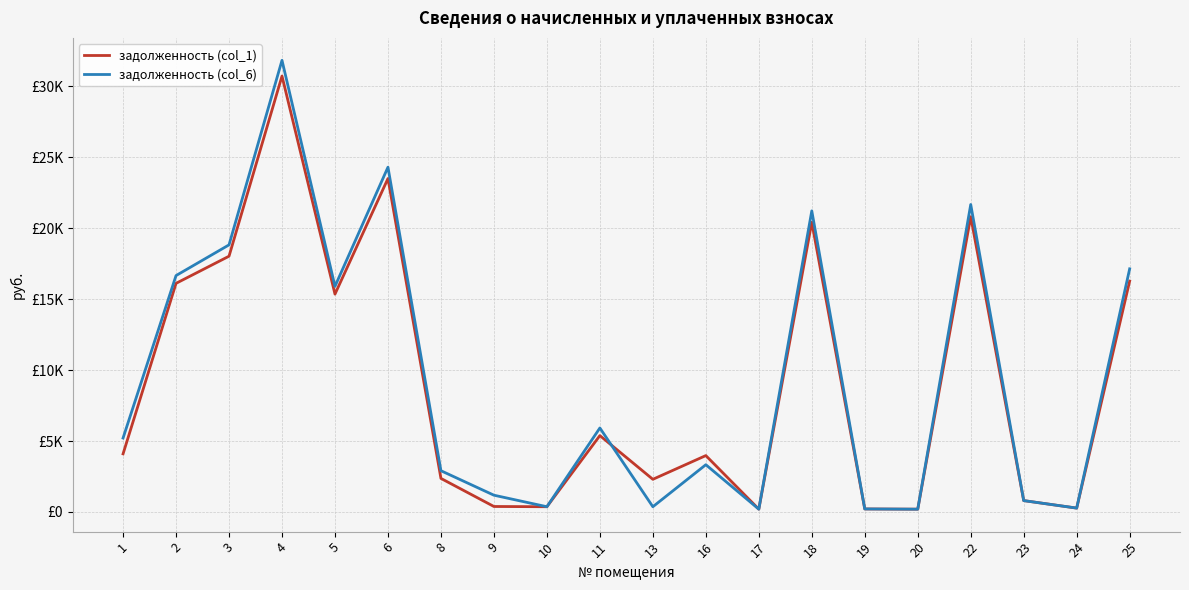

What is the difference between the second highest and minimum values in the задолженность (col_1) series?

23306.1